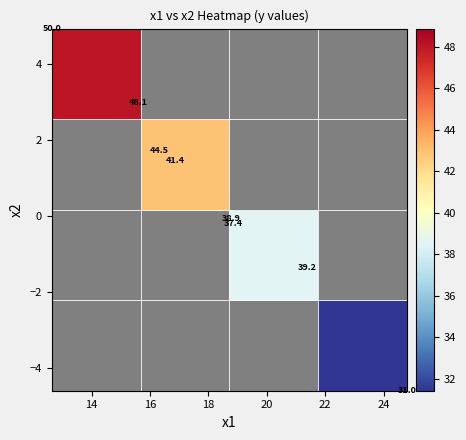

List the series in order of their peak value, highest first.

y, x1, x2